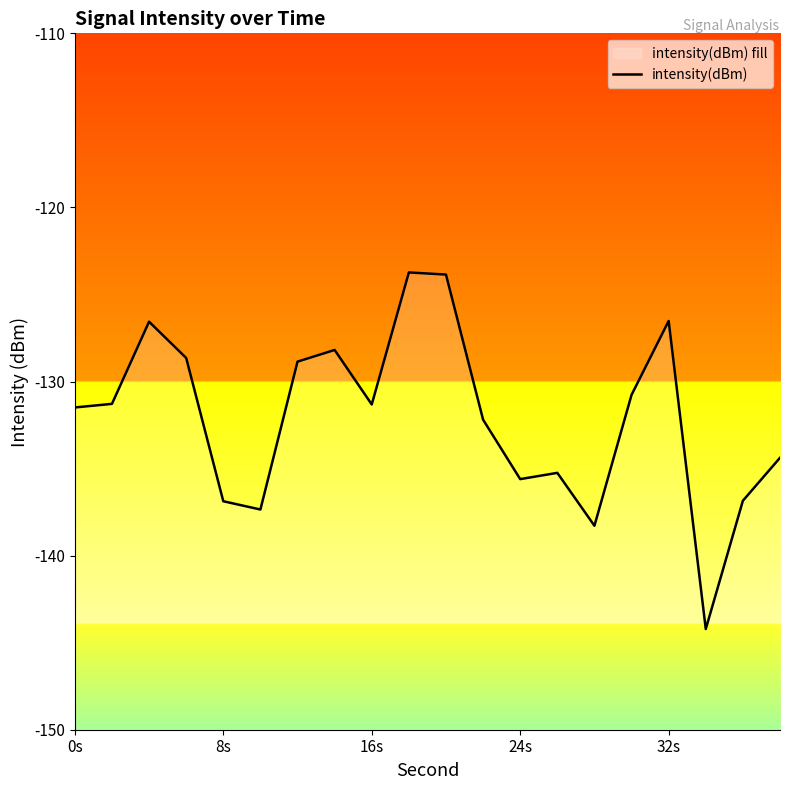

True or false: the data shows -183.6 at 16s.

False